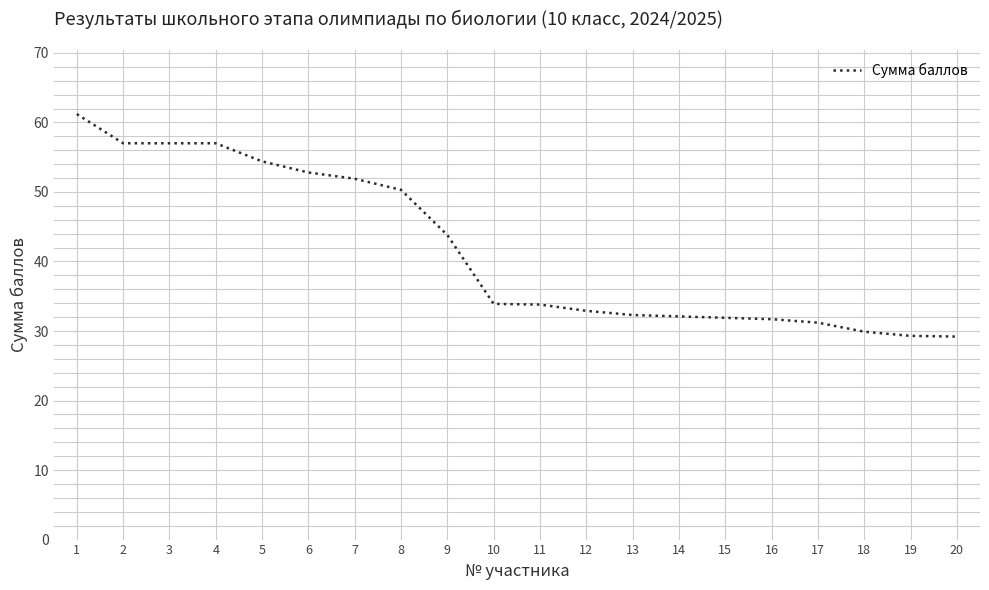

The value at 17 is 13.7. True or false?

False